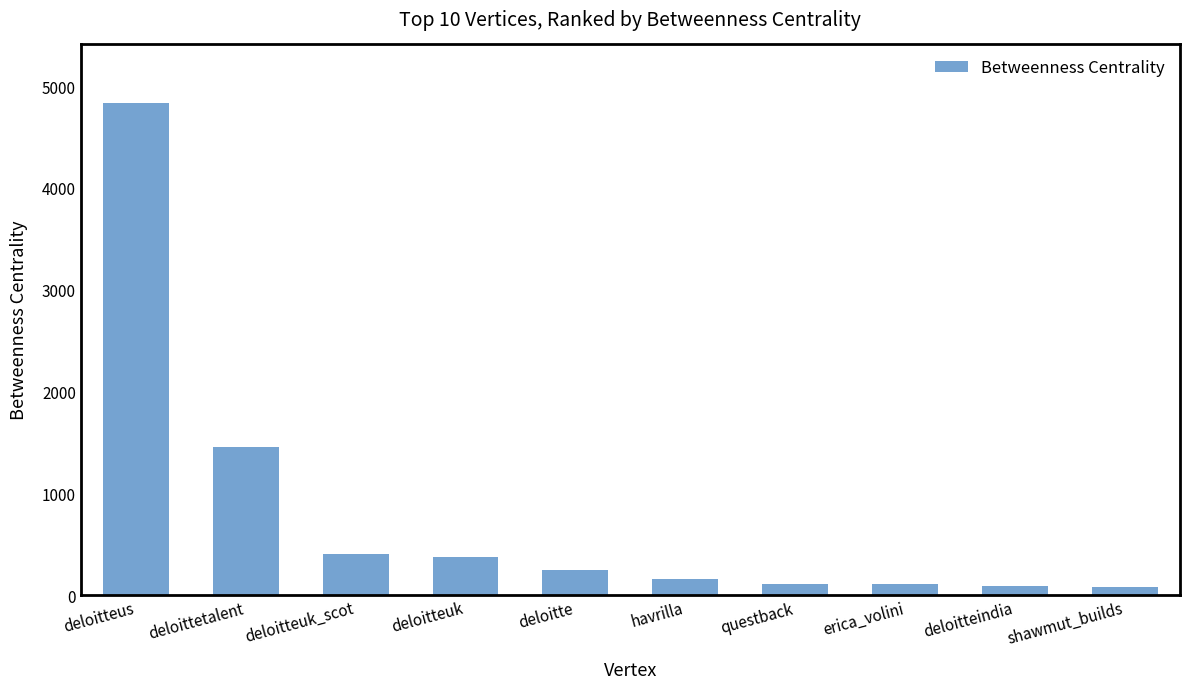

Which has a higher value, deloitte or erica_volini?

deloitte